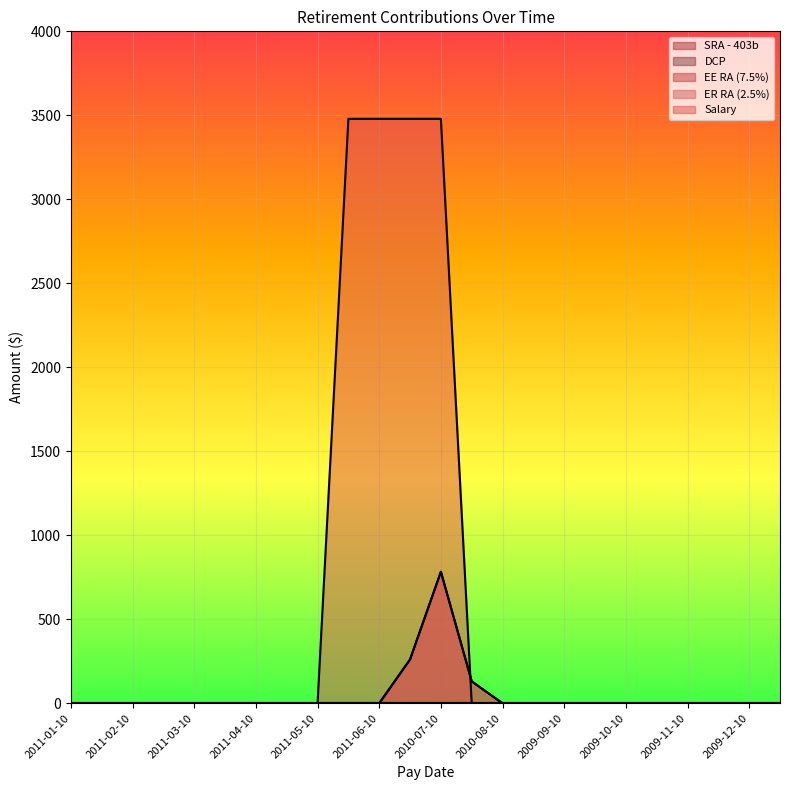

At which category does the chart reach its minimum across all series?

2011-01-10